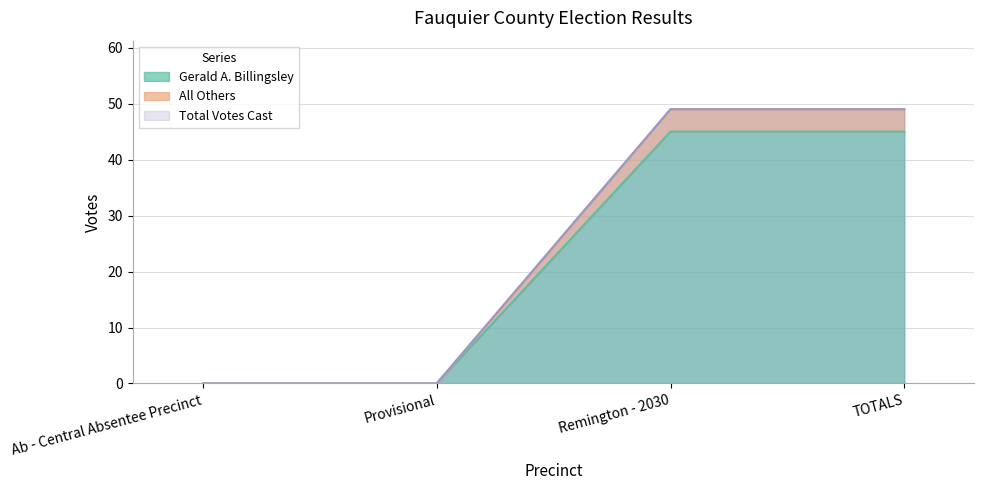

Reading right to left, extract all data points from this chart.

Gerald A. Billingsley: TOTALS=45	Remington - 2030=45	Provisional=0	Ab - Central Absentee Precinct=0
All Others: TOTALS=49	Remington - 2030=49	Provisional=0	Ab - Central Absentee Precinct=0
Total Votes Cast: TOTALS=49	Remington - 2030=49	Provisional=0	Ab - Central Absentee Precinct=0